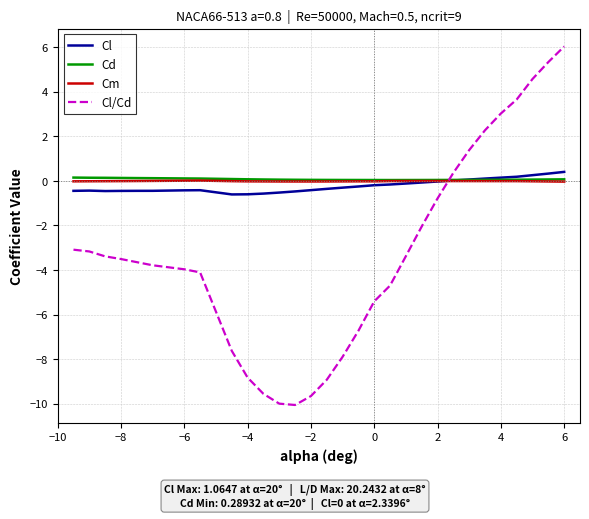

What is the difference between the maximum and minimum values in the Cd series?

0.1